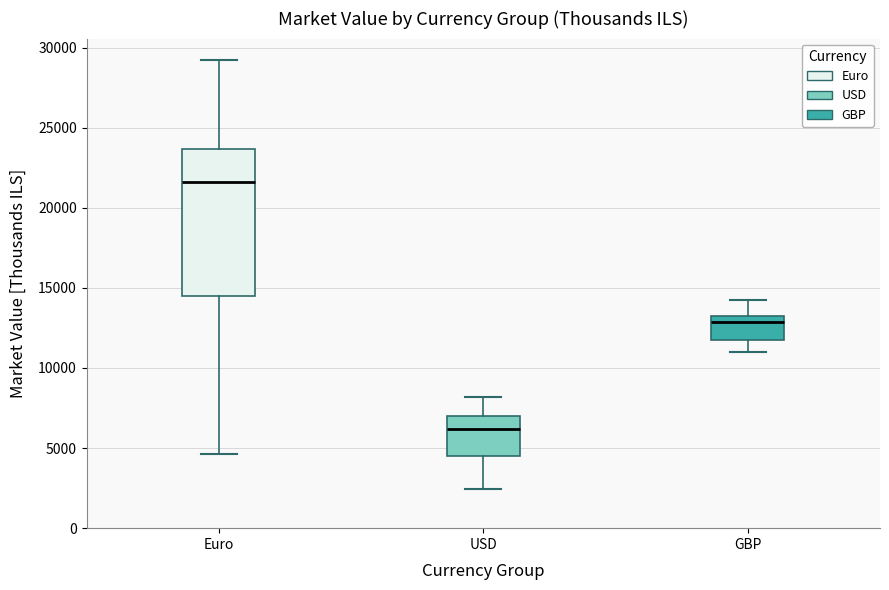

Reading left to right, read every box against the y-axis: the position of its median line, the range the box covers, and the ends of its whiskers. The values are not printed on the chart, so give them approximately, as read against the axis.

Euro: median 21500, box 14500 to 23500, whiskers 4500 to 29000
USD: median 6000, box 4500 to 7000, whiskers 2500 to 8000
GBP: median 13000 (just below the box's upper edge), box 11500 to 13000, whiskers 11000 to 14000